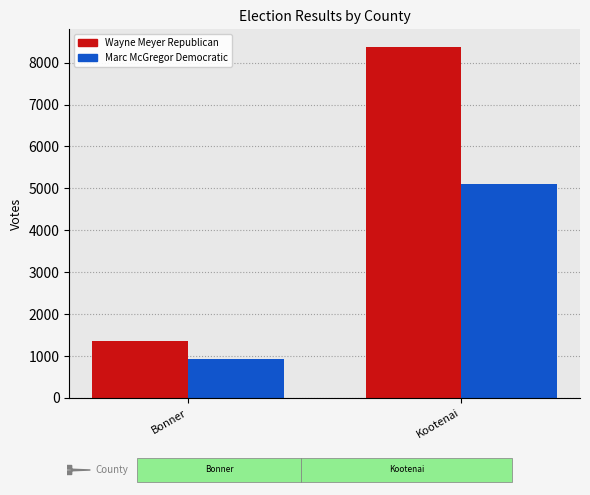

List the labels in order of Wayne Meyer Republican value, largest first.

Kootenai, Bonner